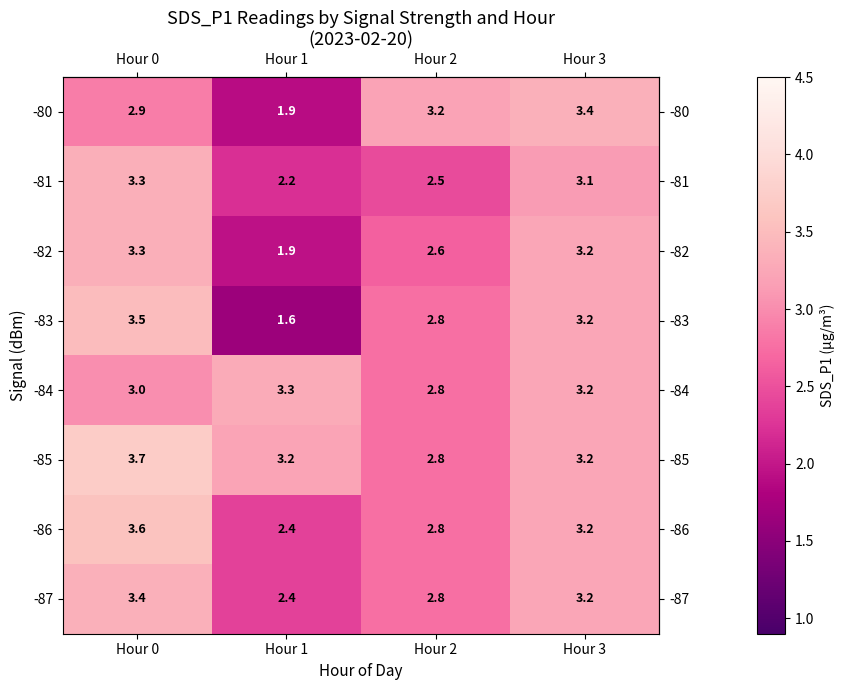

What is the spread (max minus min) of values at Hour 3?

0.3